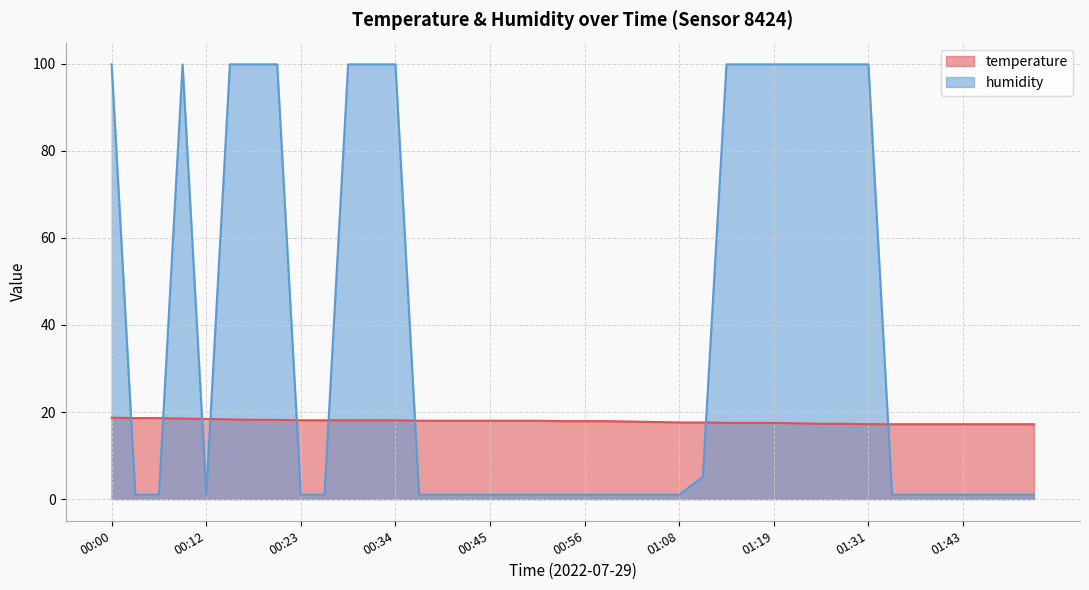

What is the sum of all humidity values?

1527.6